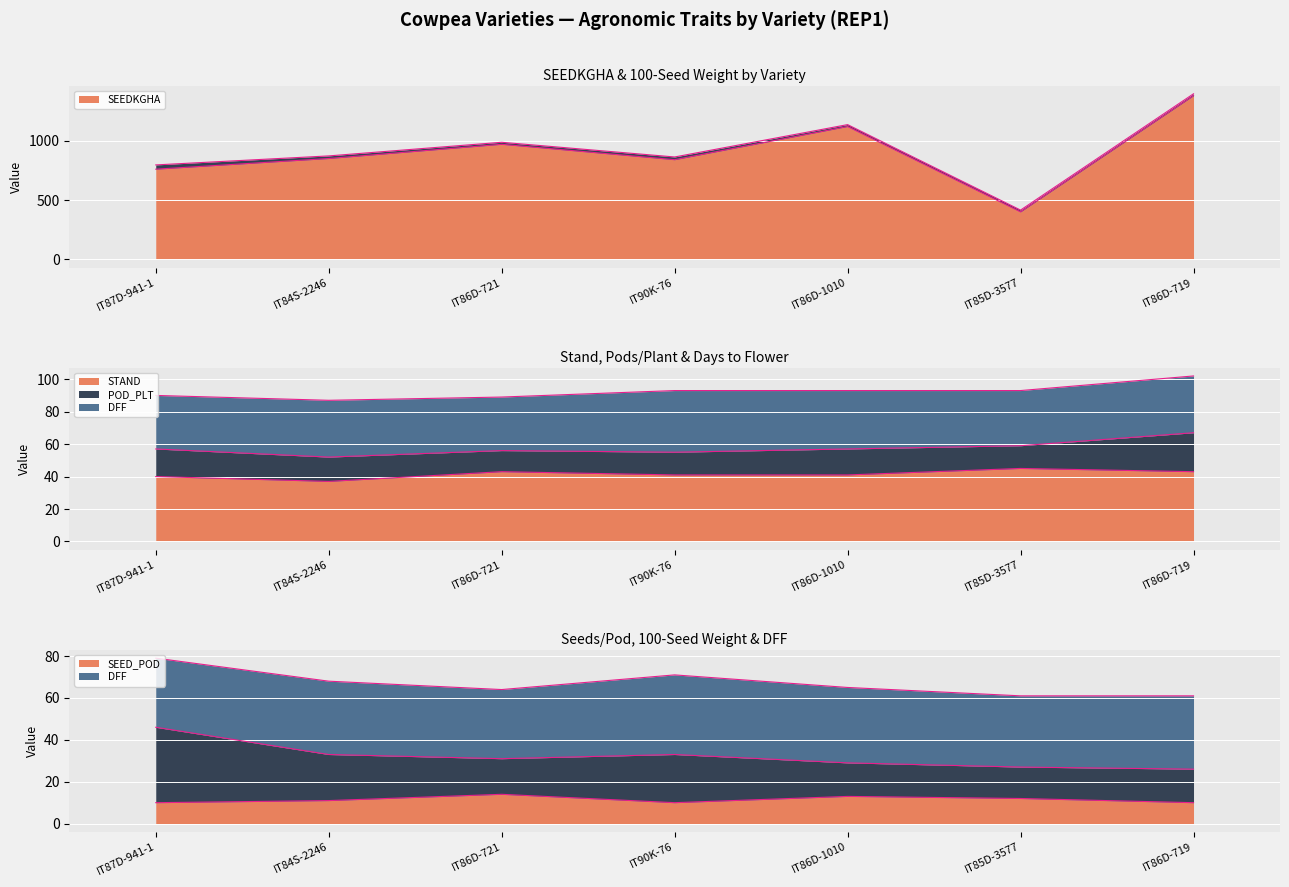

What is the difference between the second highest and second lowest values in the STAND series?

3